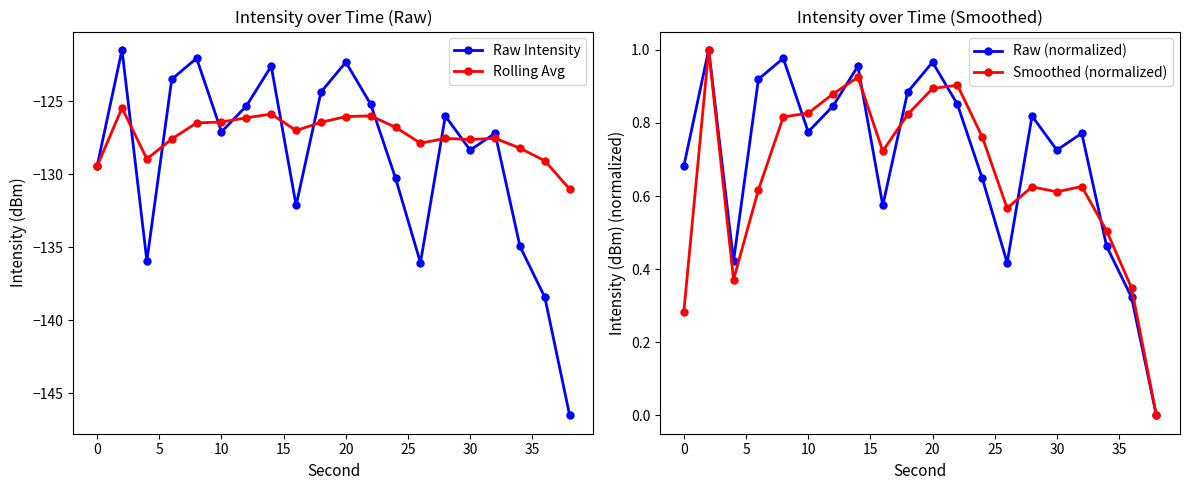

True or false: Raw (normalized) has more than 0 points higher than both neighbors.

True